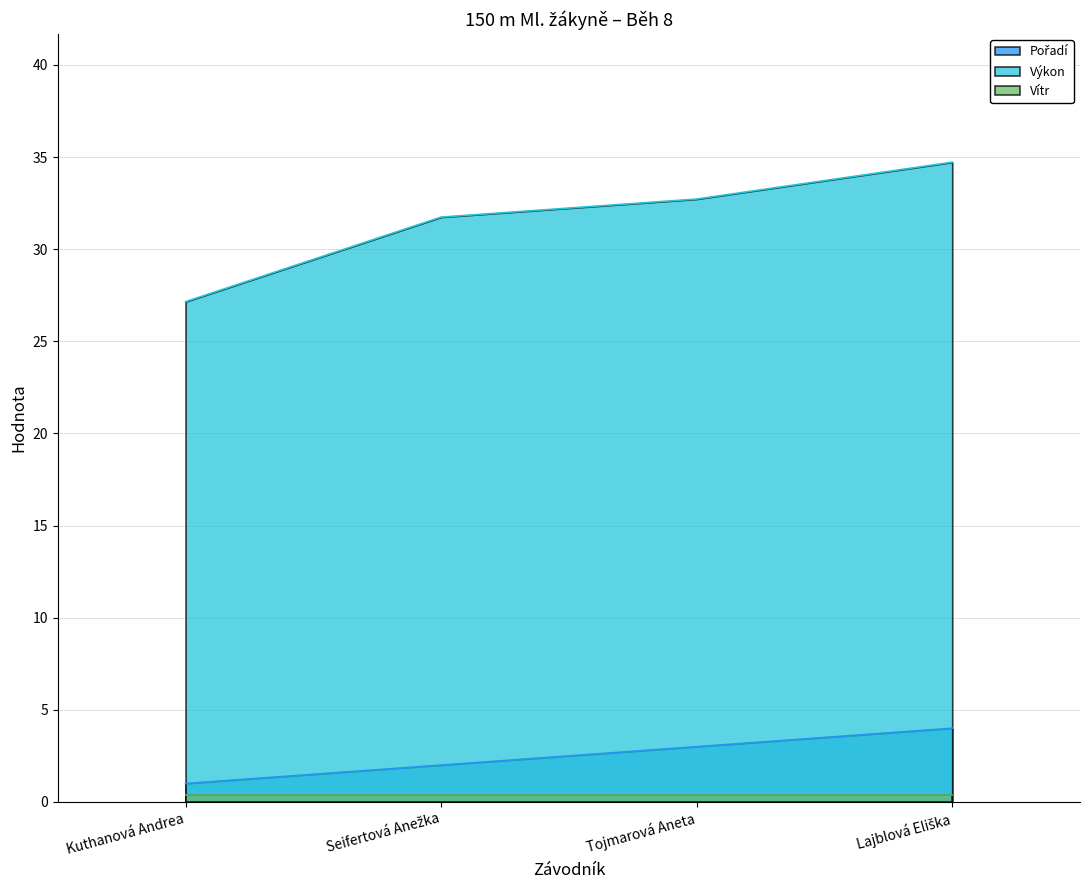

True or false: Pořadí has more than 0 interior local peaks.

False